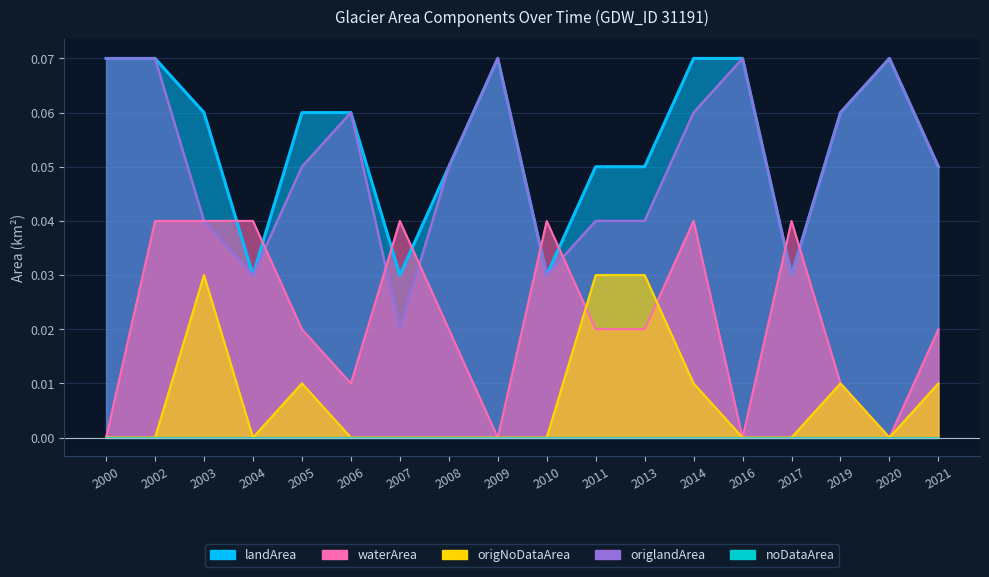

Which series has the widest spread of values?

origlandArea